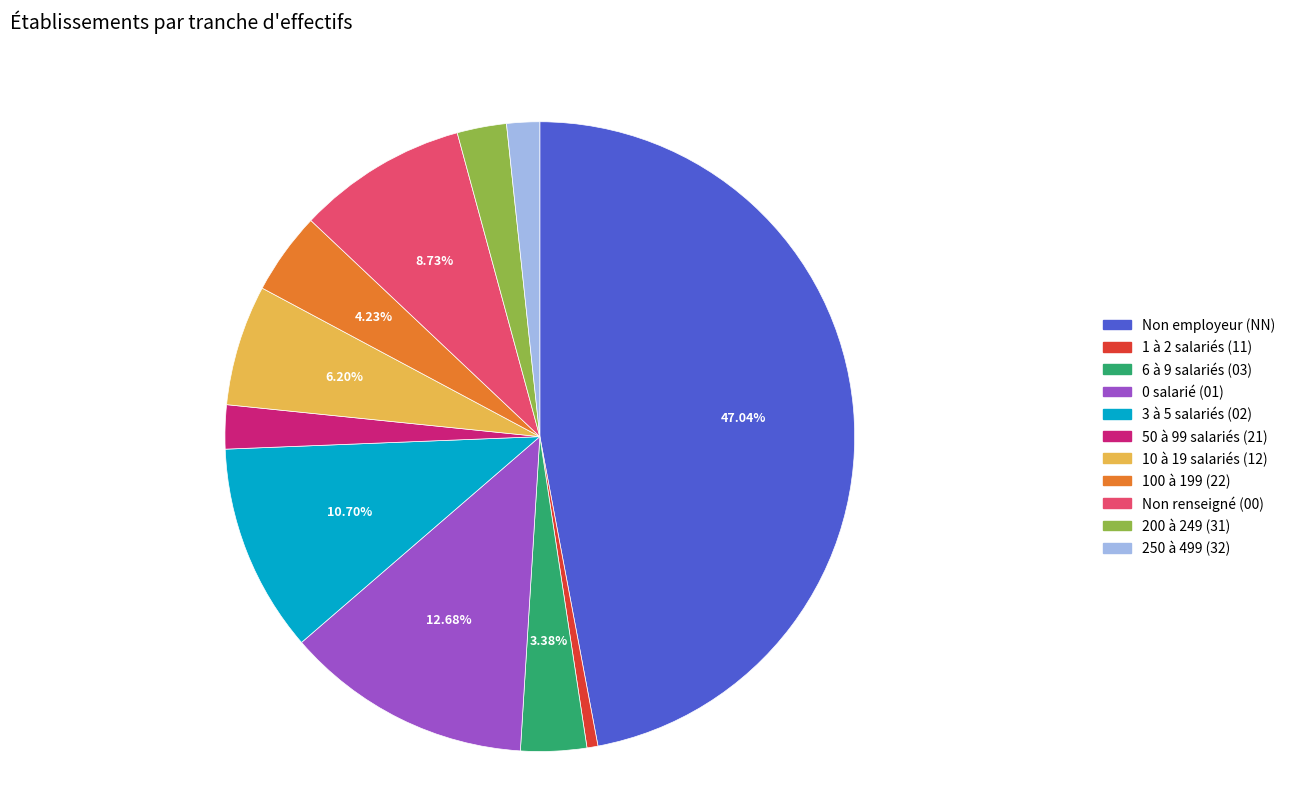

Is there a majority slice in this chart?

No